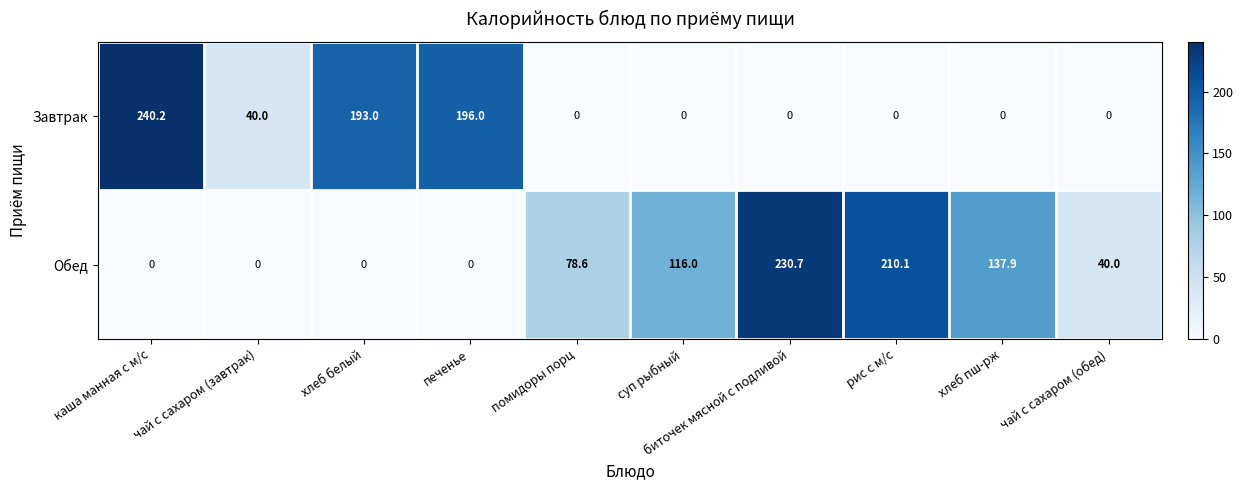

At which category is the sum across all series the highest?

каша манная с м/с